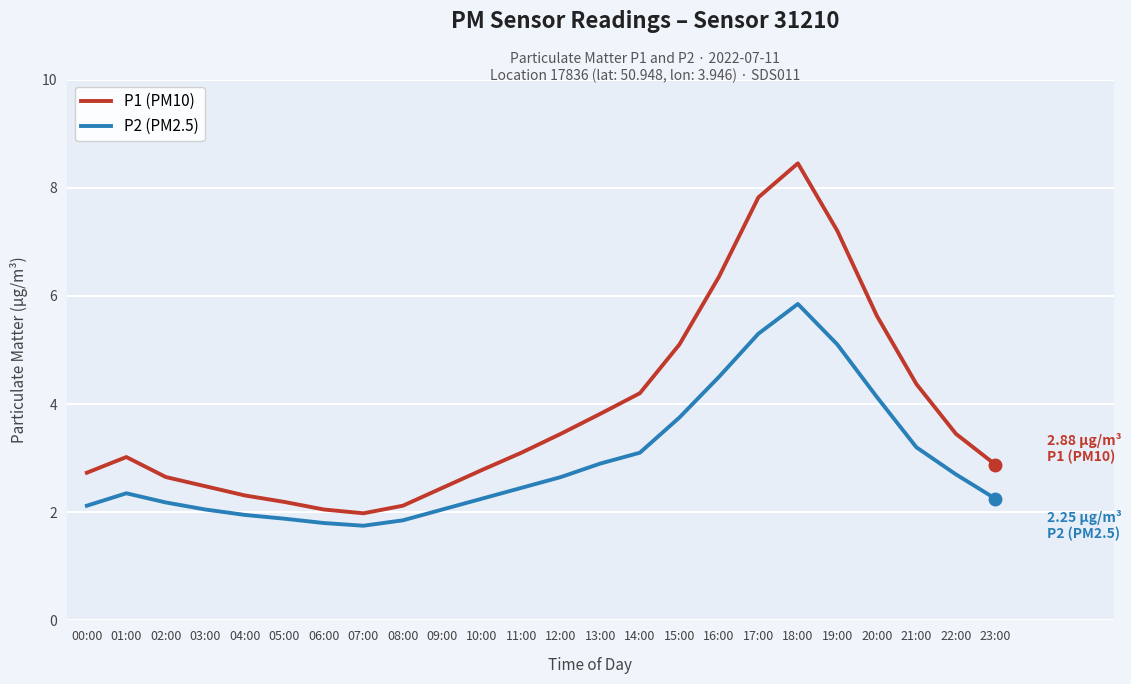

How many series are shown in this chart?

2